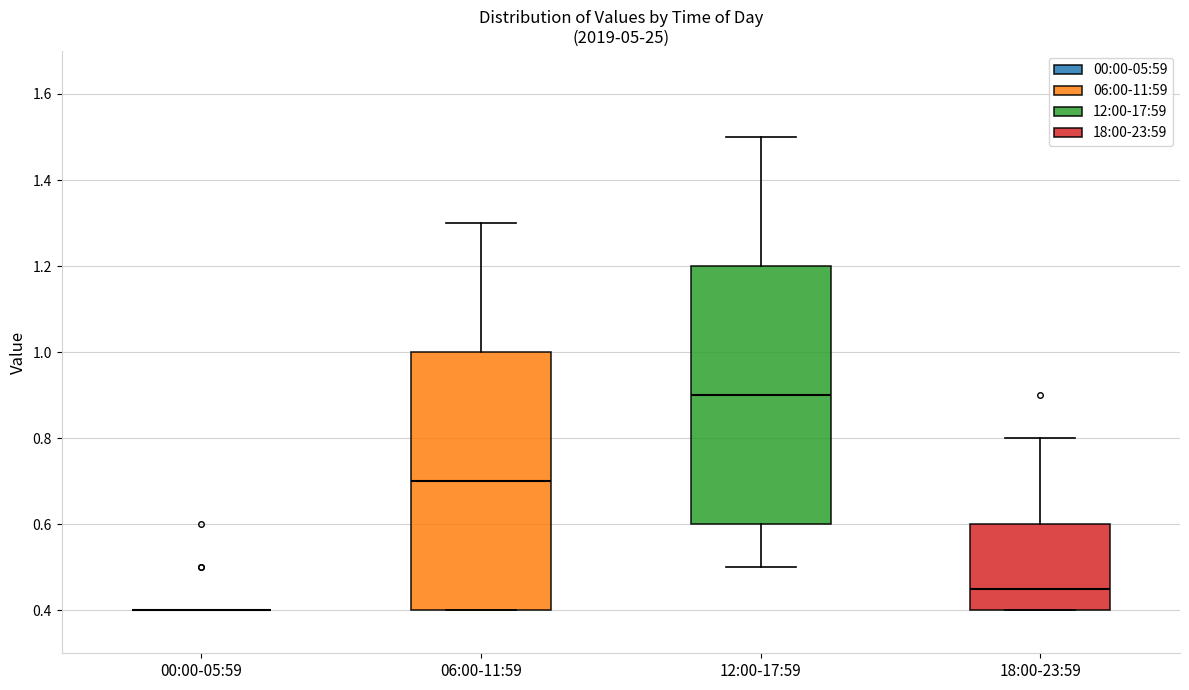

Reading left to right, transcribe this box plot: for each box, give where its median line is, the range the box spans, and where its two whiskers end, as read against the y-axis. The values are not printed on the chart, so give them approximately, as read against the axis.

00:00-05:59: box collapsed to a line at 0.40, whiskers 0.40 to 0.40
06:00-11:59: median 0.70, box 0.40 to 1.00, whiskers 0.40 to 1.30
12:00-17:59: median 0.90, box 0.60 to 1.20, whiskers 0.50 to 1.50
18:00-23:59: median 0.46, box 0.40 to 0.60, whiskers 0.40 to 0.80